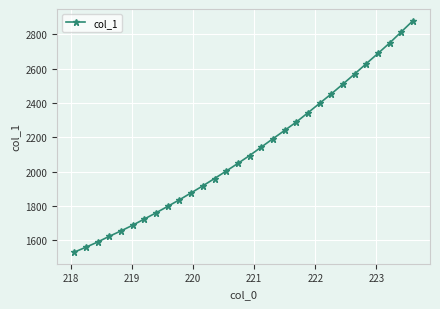

True or false: the data has more than 1 interior local peaks.

False